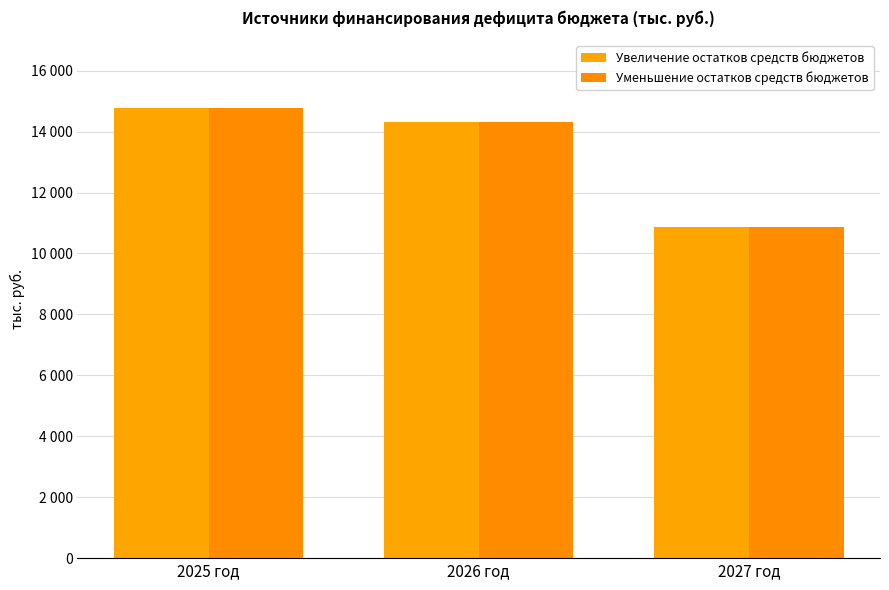

Rank the series at 2026 год from highest to lowest value.

Увеличение остатков средств бюджетов, Уменьшение остатков средств бюджетов